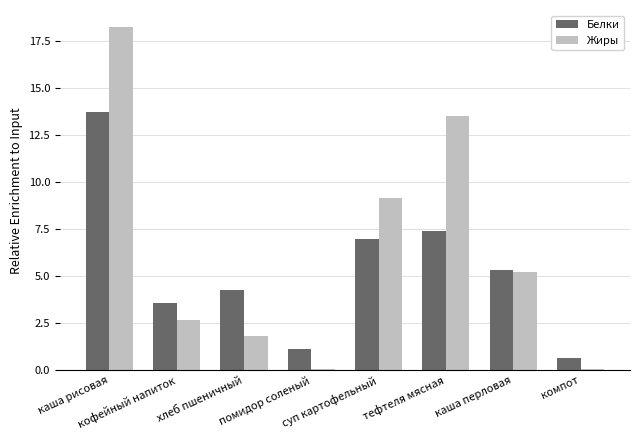

What is the average value of the Белки series?

5.4